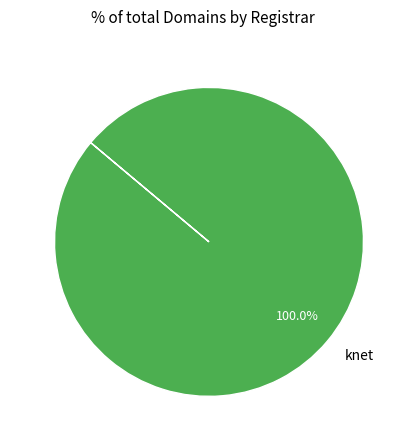

What is the majority slice?

knet